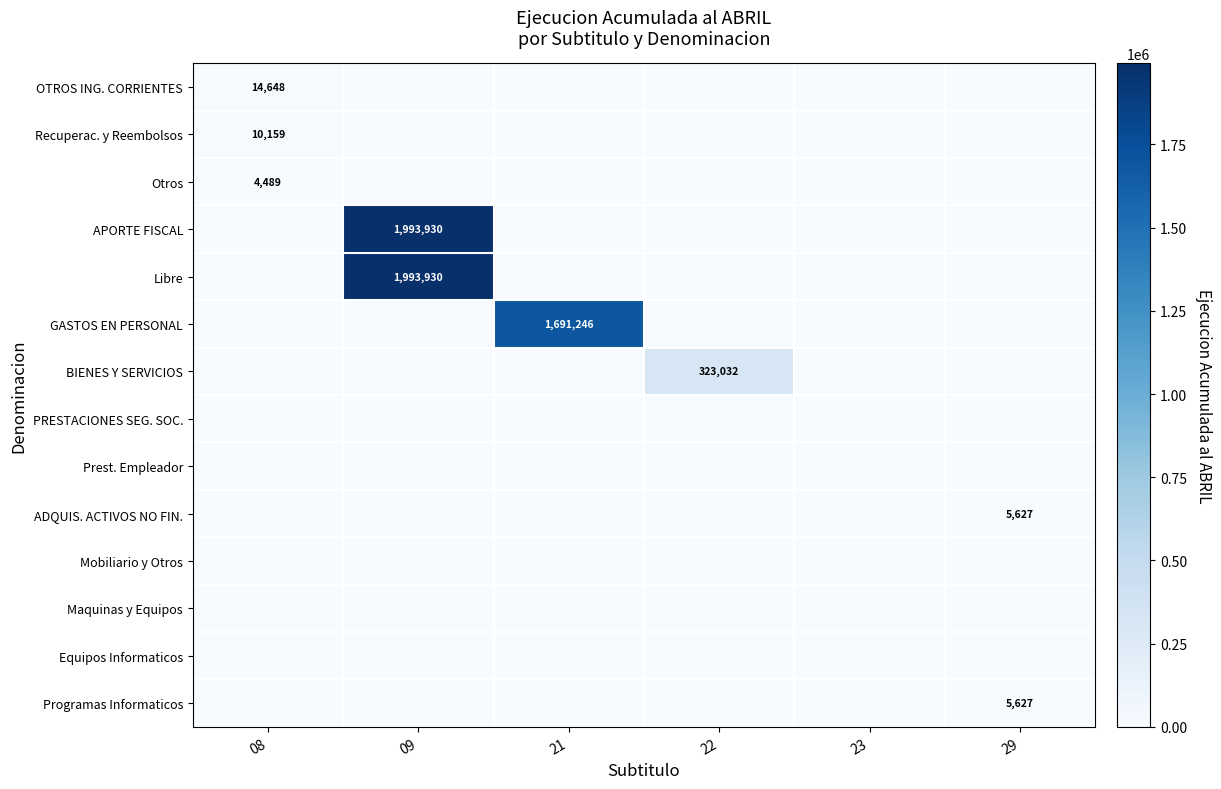

Count the number of categories in the chart.

6